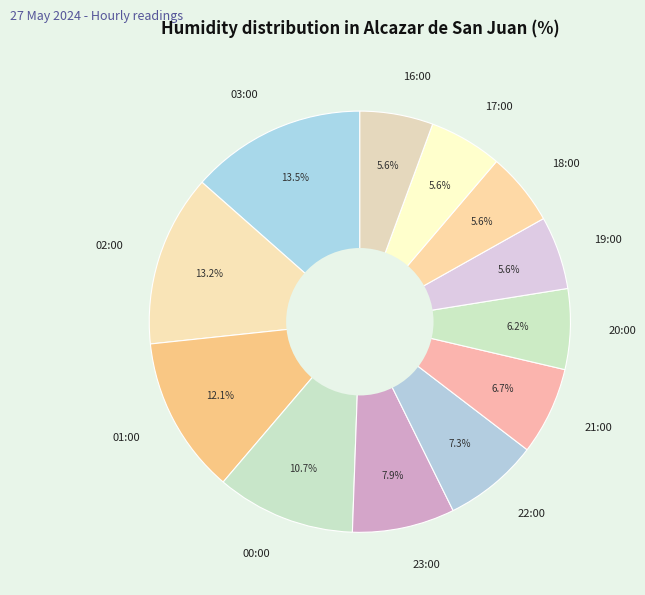

To the nearest percent, what percentage of the pie is 02:00?

13%